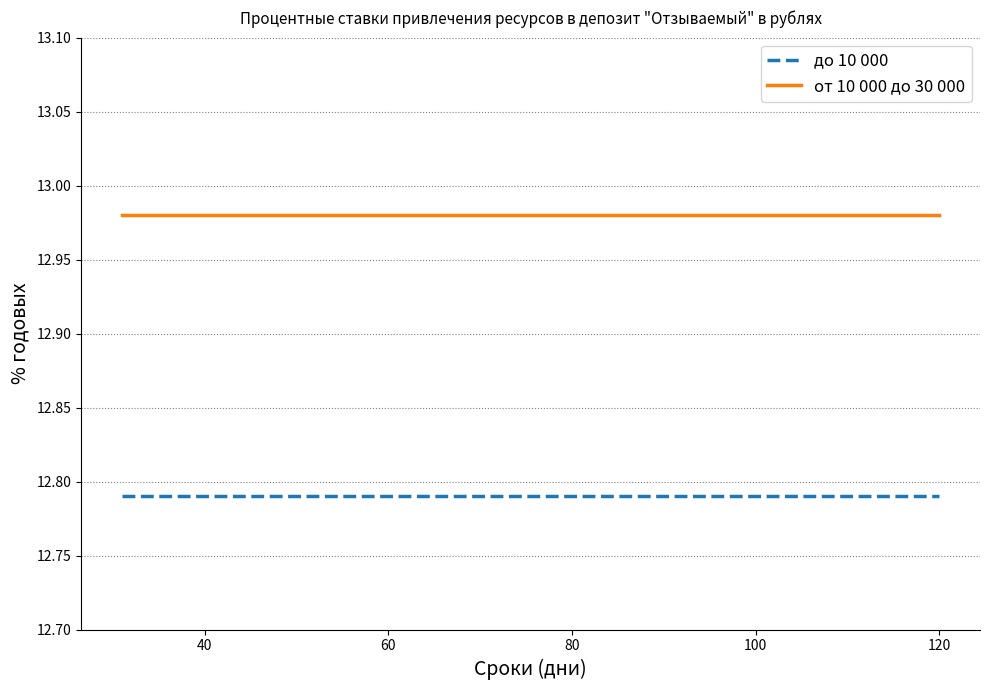

Rank the series by their average value, from lowest to highest.

до 10 000, от 10 000 до 30 000